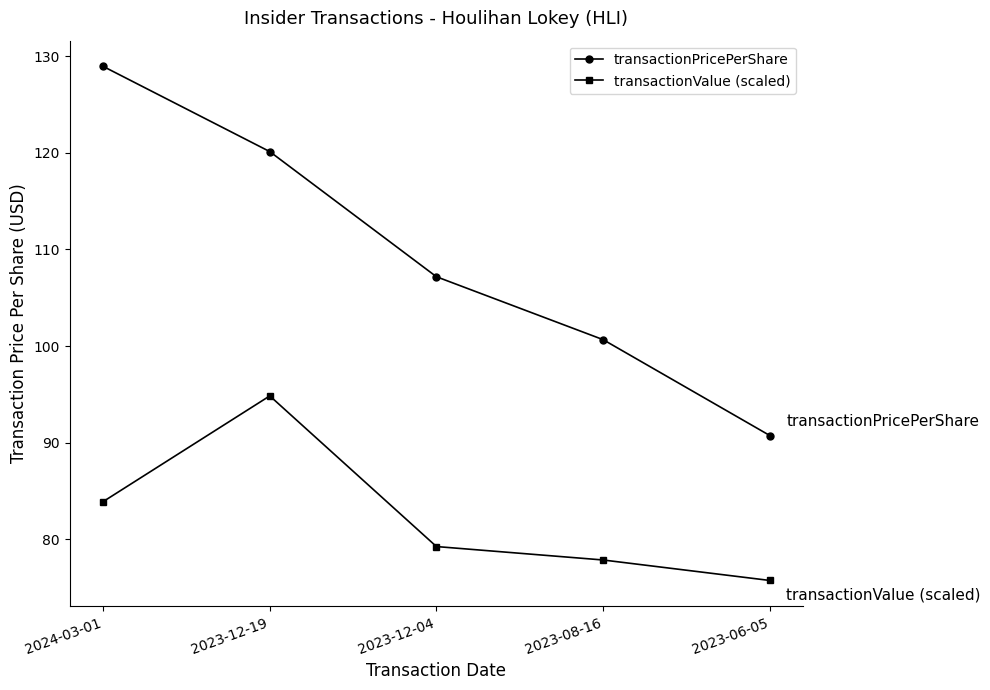

What is the average value of the transactionPricePerShare series?

109.5